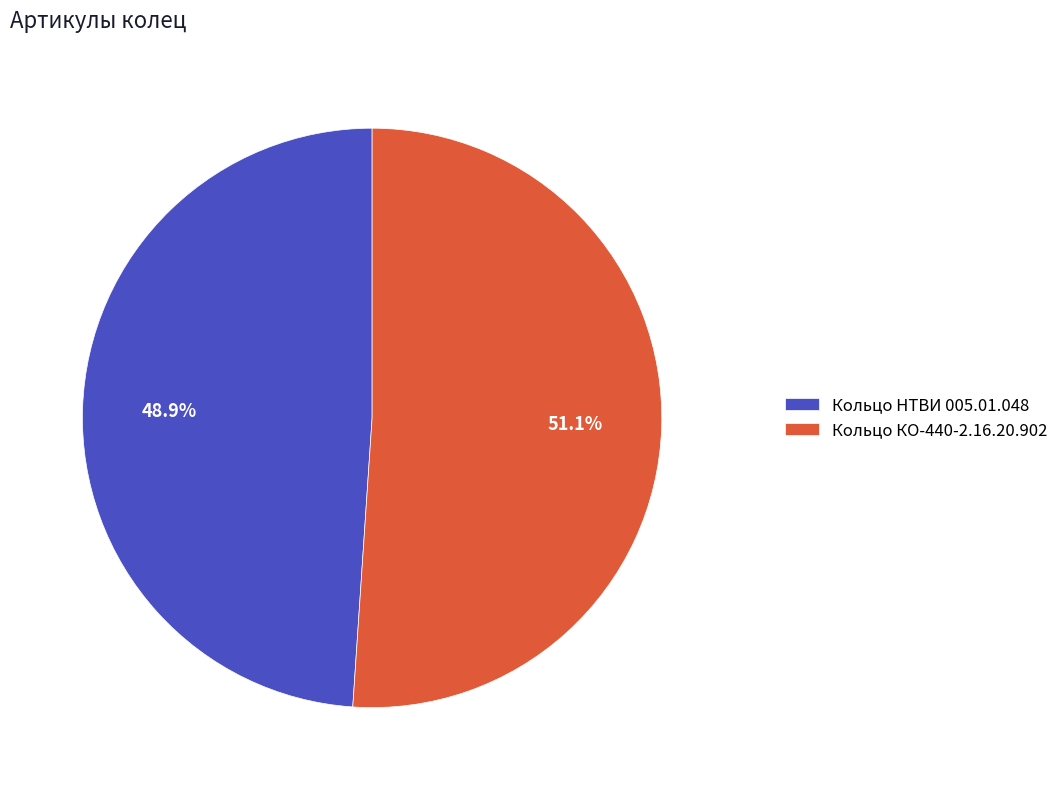

True or false: Кольцо КО-440-2.16.20.902 accounts for 39% of the total.

False